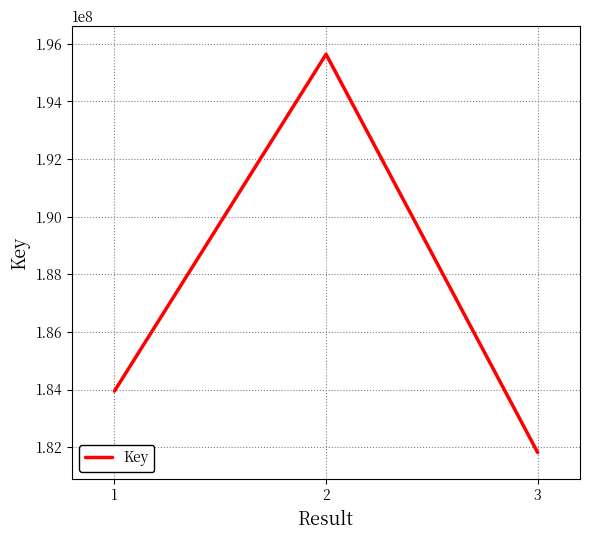

Count the number of data series in this chart.

1